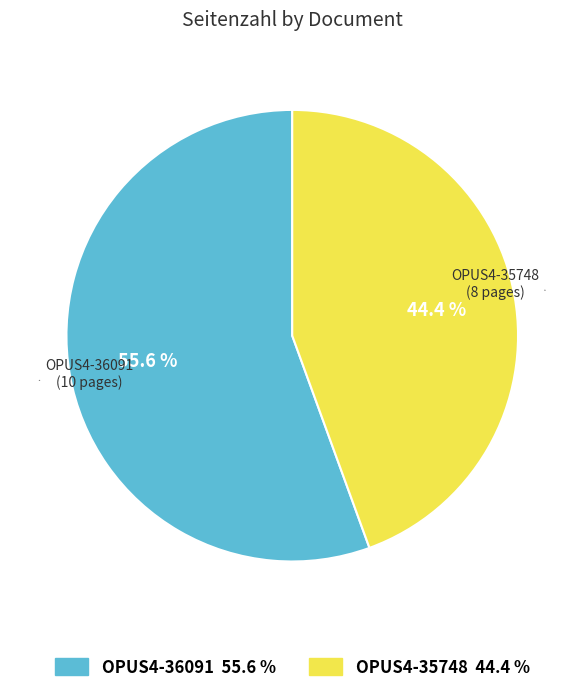

True or false: OPUS4-35748 accounts for 34% of the total.

False